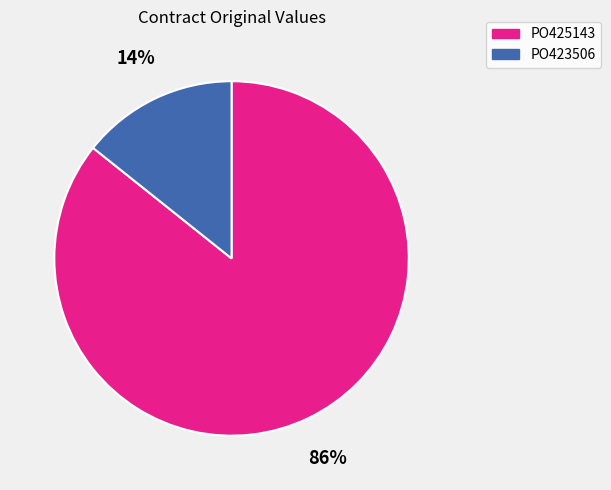

What percentage is the PO423506 slice, to the nearest percent?

14%